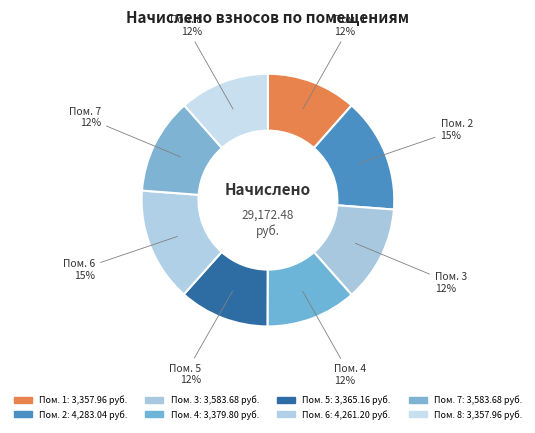

Is the sum of Пом. 3 and Пом. 8 greater than half?

No